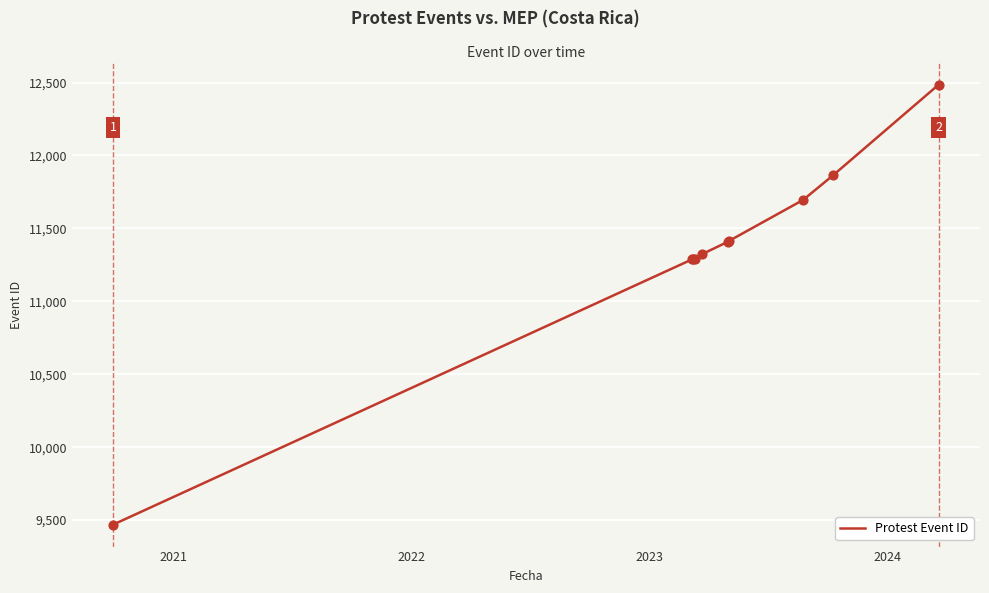

What is the maximum value shown in the chart?

12486